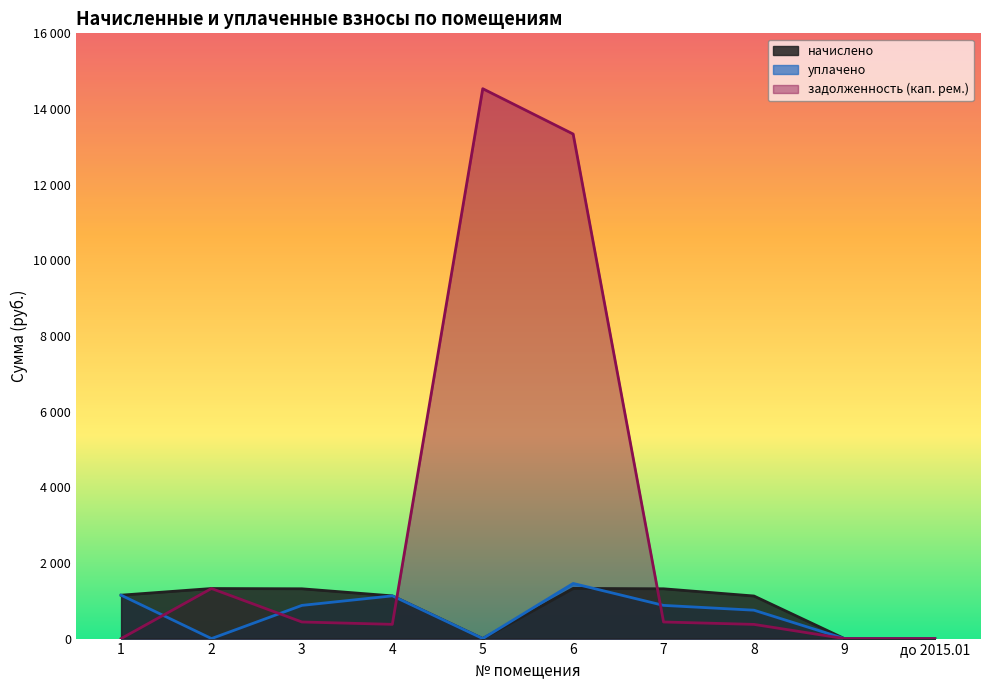

At which label does начислено first exceed 1147?

1